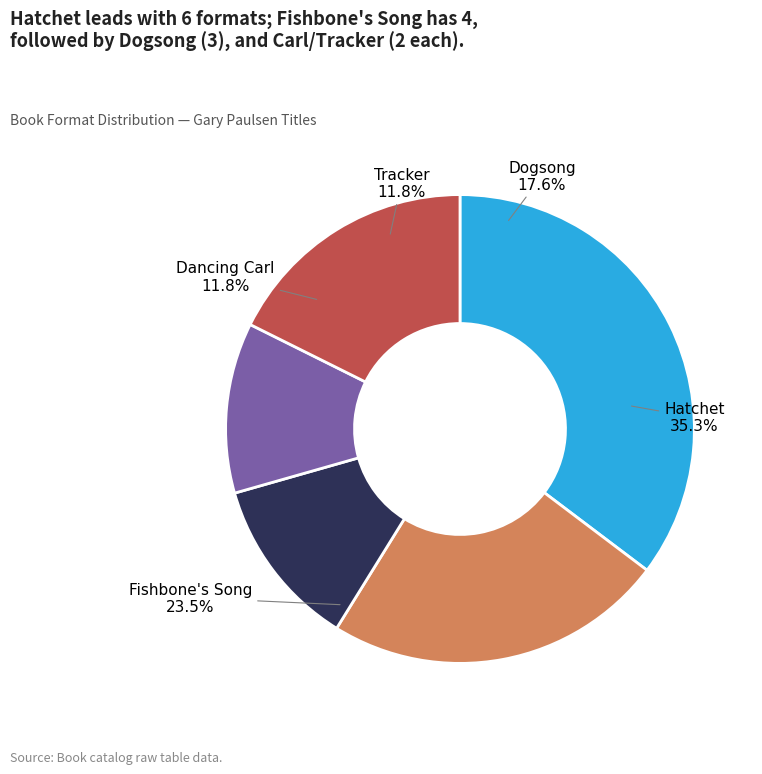

Do Hatchet and Tracker together represent more than half of the pie?

No